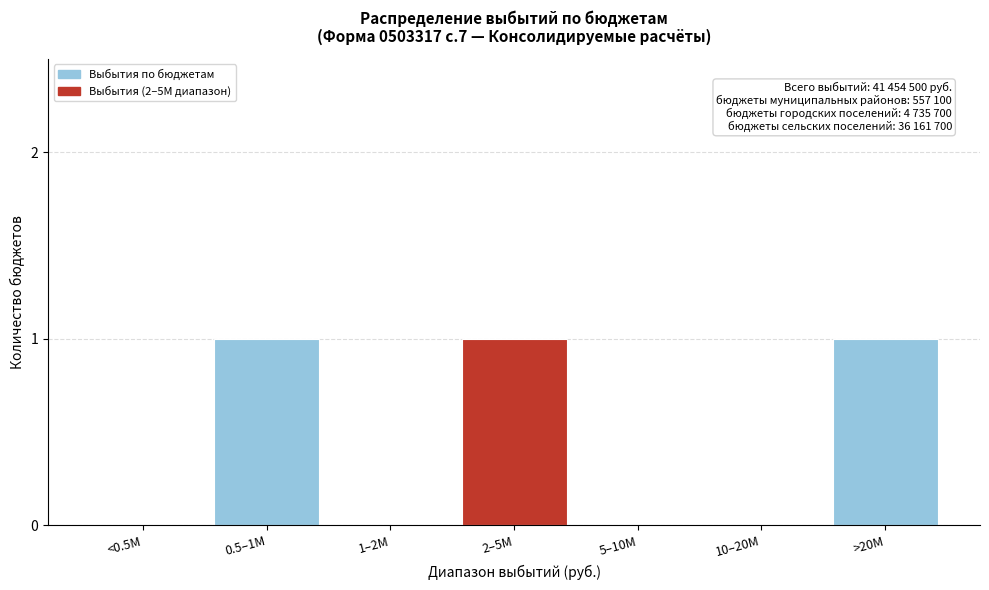

Reading left to right, what are all the values shown in this chart?

<0.5M=0	0.5–1M=1	1–2M=0	2–5M=1	5–10M=0	10–20M=0	>20M=1